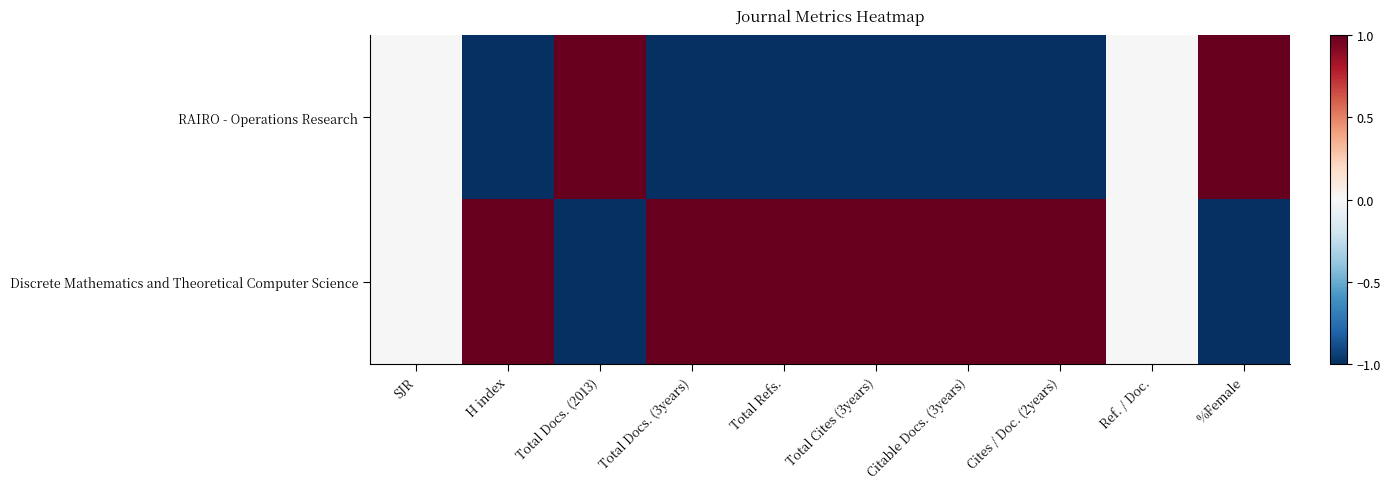

What is the smallest value displayed?

-1